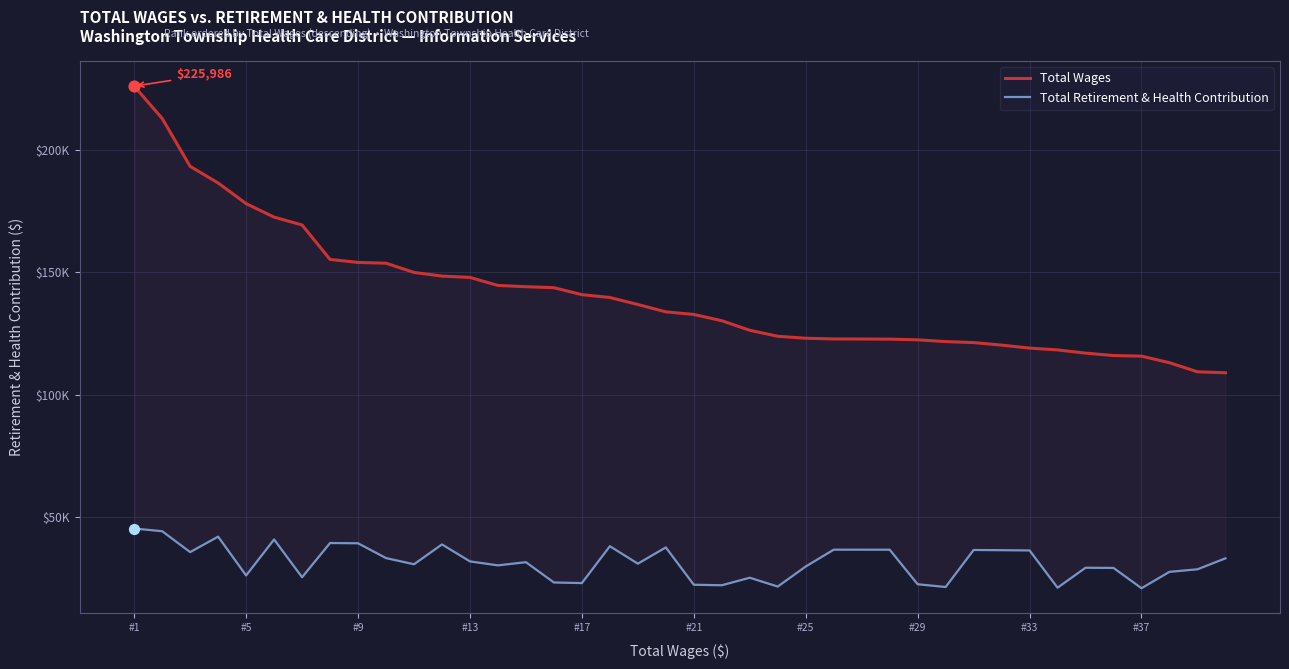

Which series has the largest total across all categories?

Total Wages